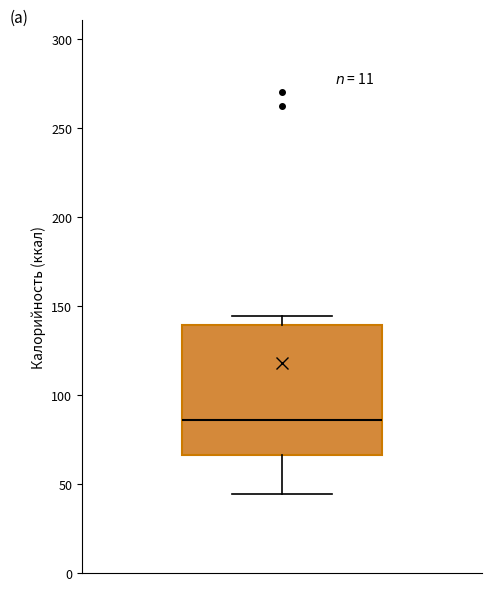

Read this box plot against the y-axis: the position of the median line, the range covered by the box, and the ends of both whiskers. The values are not printed on the chart, so give them approximately, as read against the axis.

median 85, box 65 to 140, whiskers 45 to 145